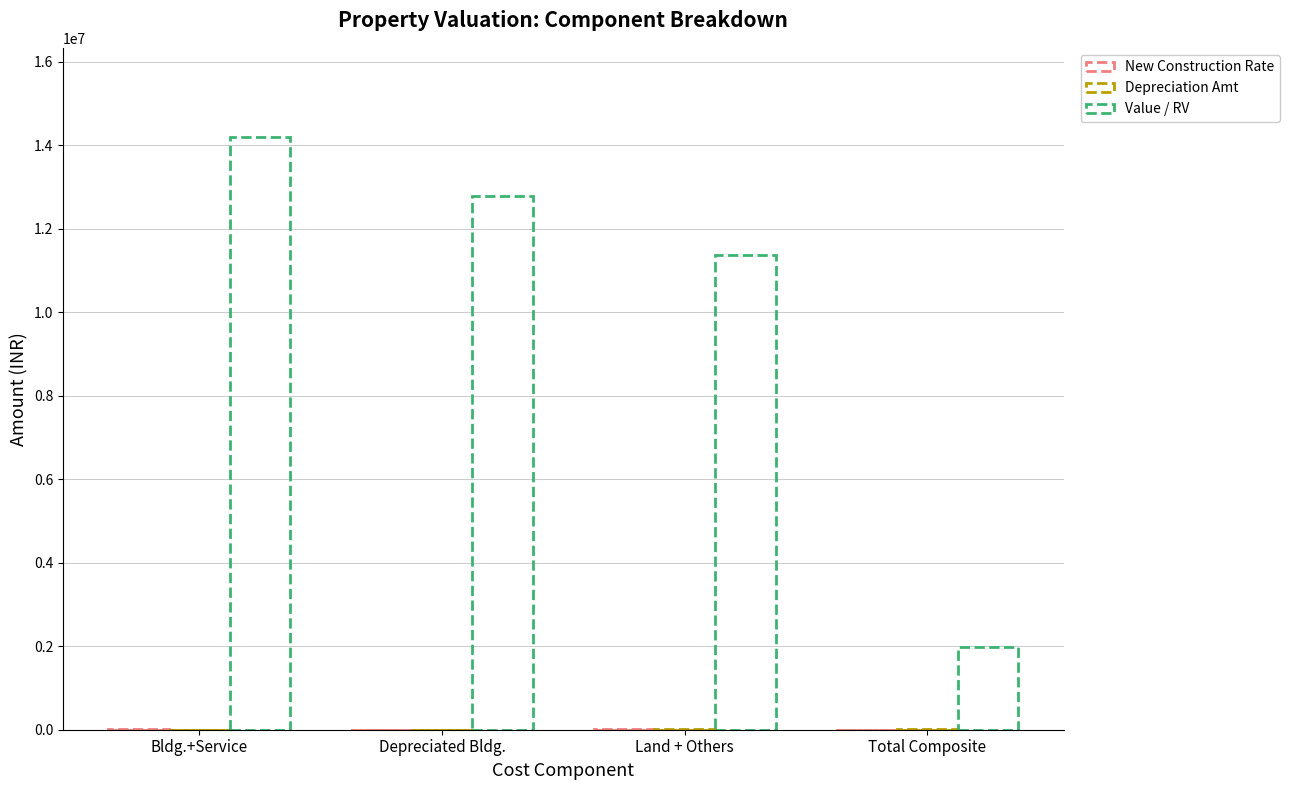

Reading left to right, what are all the values shown in this chart?

New Construction Rate: Bldg.+Service=25000	Depreciated Bldg.=2800	Land + Others=22200	Total Composite=2800
Depreciation Amt: Bldg.+Service=840	Depreciated Bldg.=1960	Land + Others=22200	Total Composite=24160
Value / RV: Bldg.+Service=14206080	Depreciated Bldg.=12785472	Land + Others=11364864	Total Composite=1975680